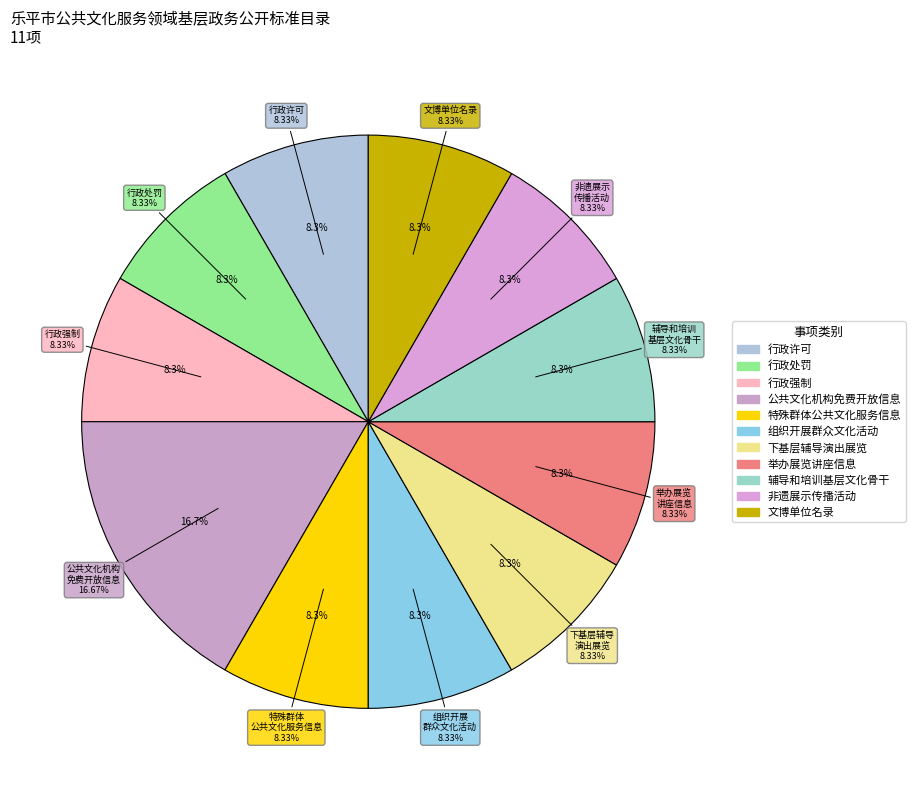

True or false: 行政处罚 accounts for 20% of the total.

False